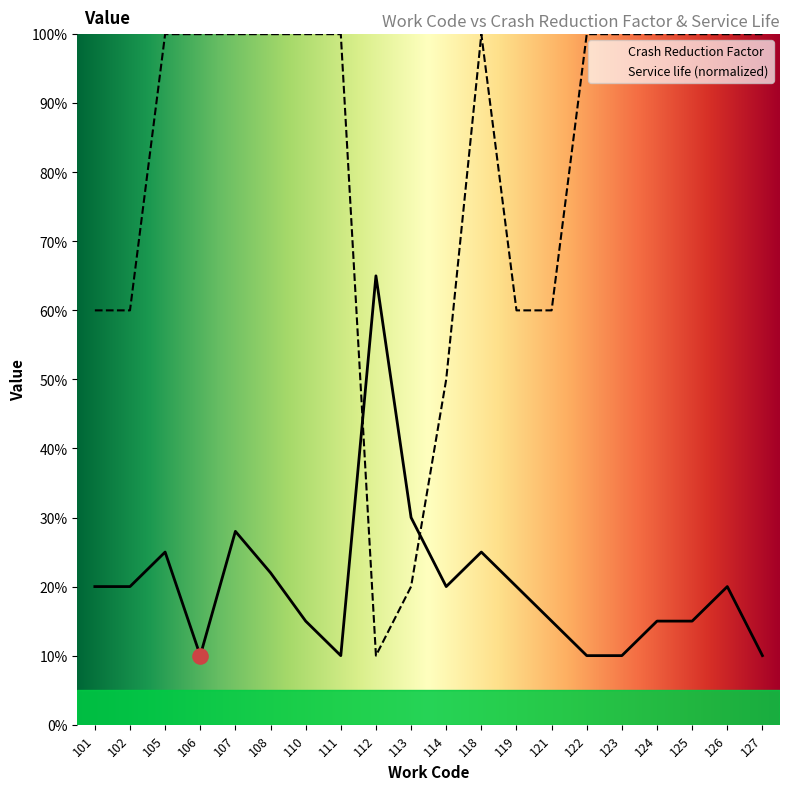

Which series has the largest total across all categories?

Service life